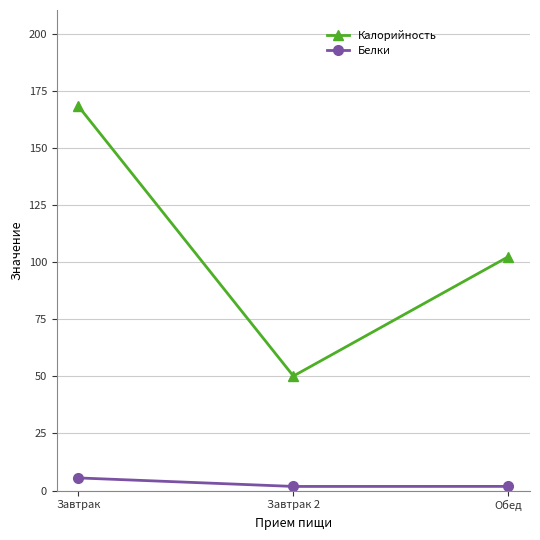

At which category is the sum across all series the highest?

Завтрак